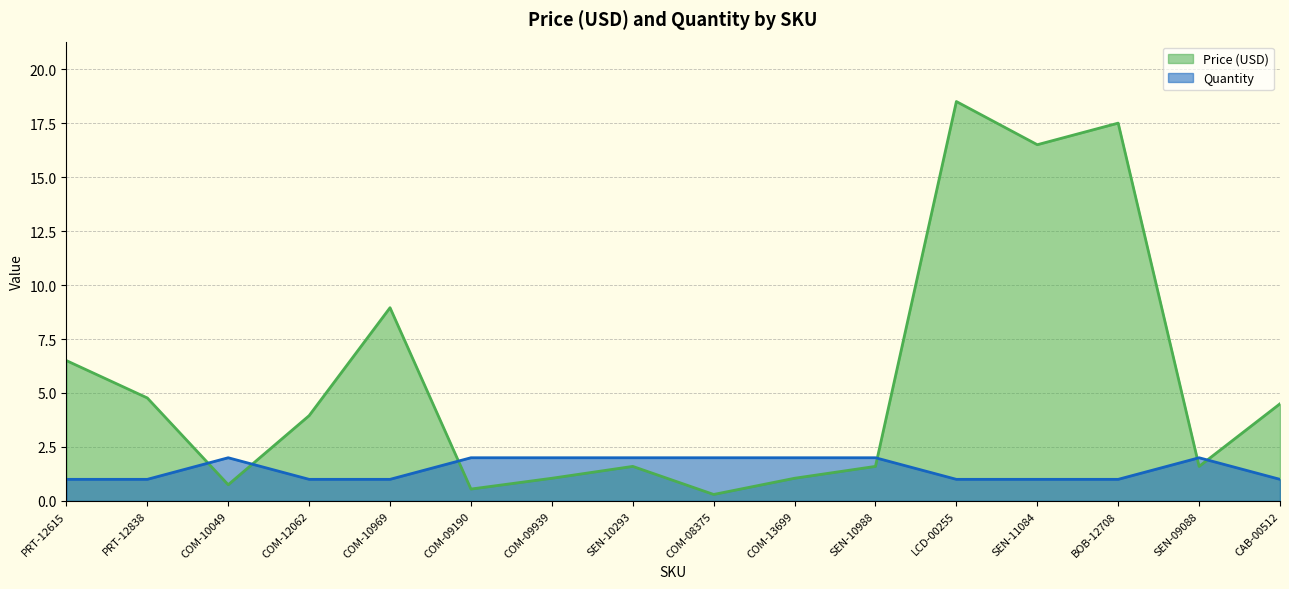

Reading right to left, what are all the values shown in this chart?

Price (USD): 4.5	1.6	17.5	16.5	18.5	1.6	1.1	0.3	1.6	1.1	0.6	8.9	4.0	0.8	4.8	6.5
Quantity: 1.0	2.0	1.0	1.0	1.0	2.0	2.0	2.0	2.0	2.0	2.0	1.0	1.0	2.0	1.0	1.0